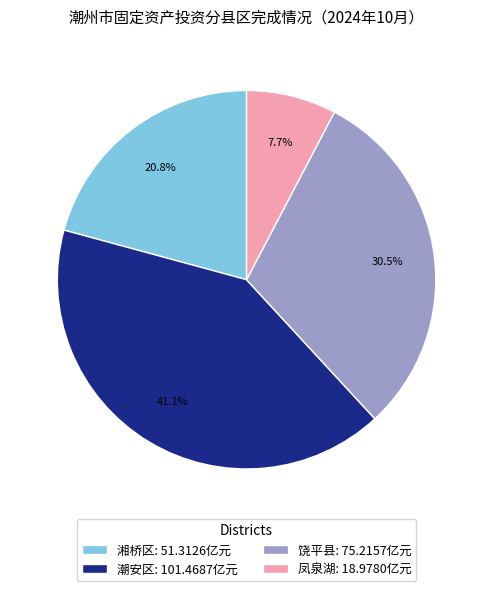

Does 凤泉湖 represent more than half of the total?

No